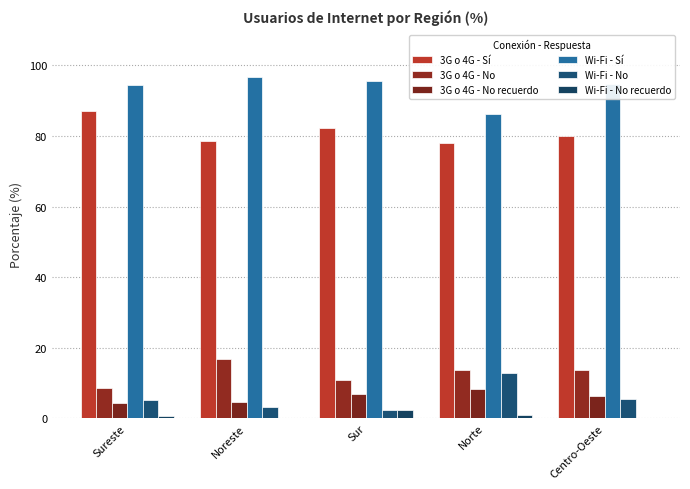

How many groups of bars are there?

5